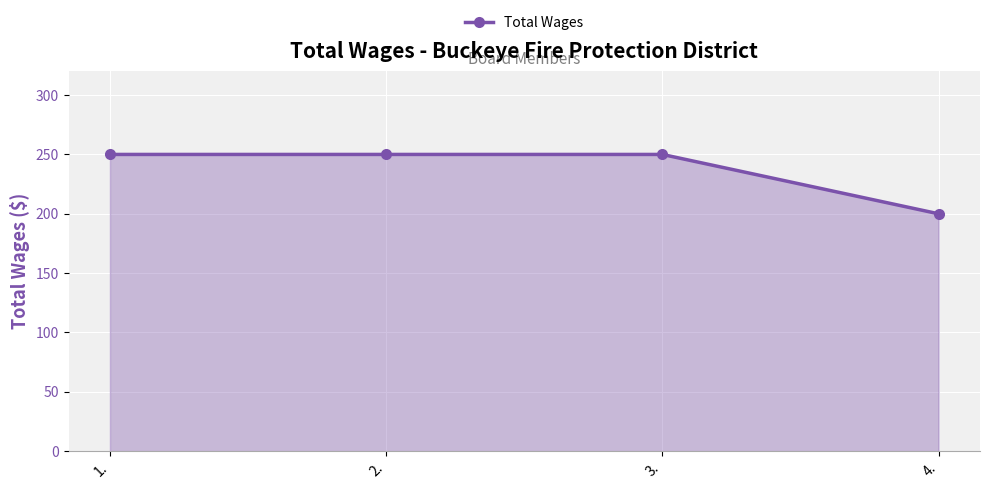

What is the greatest value displayed?

250